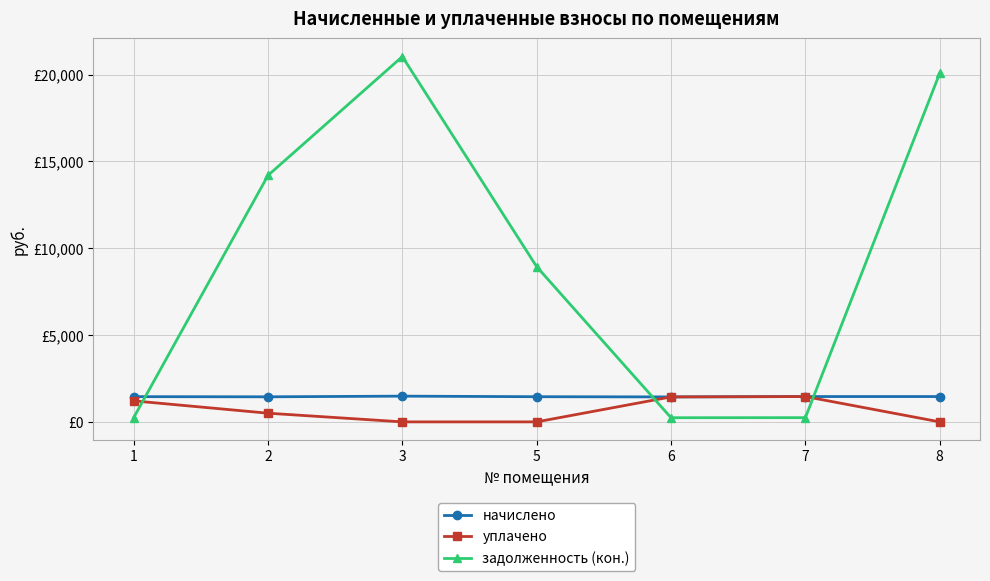

Which series has the largest range (max minus min)?

задолженность (кон.)